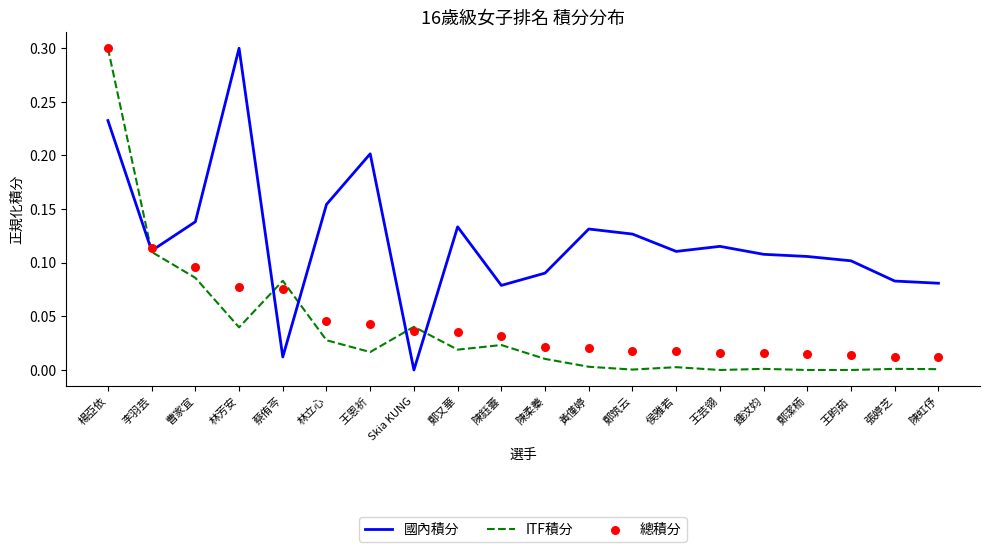

What is the total value across all series at 王畇茹?

0.1